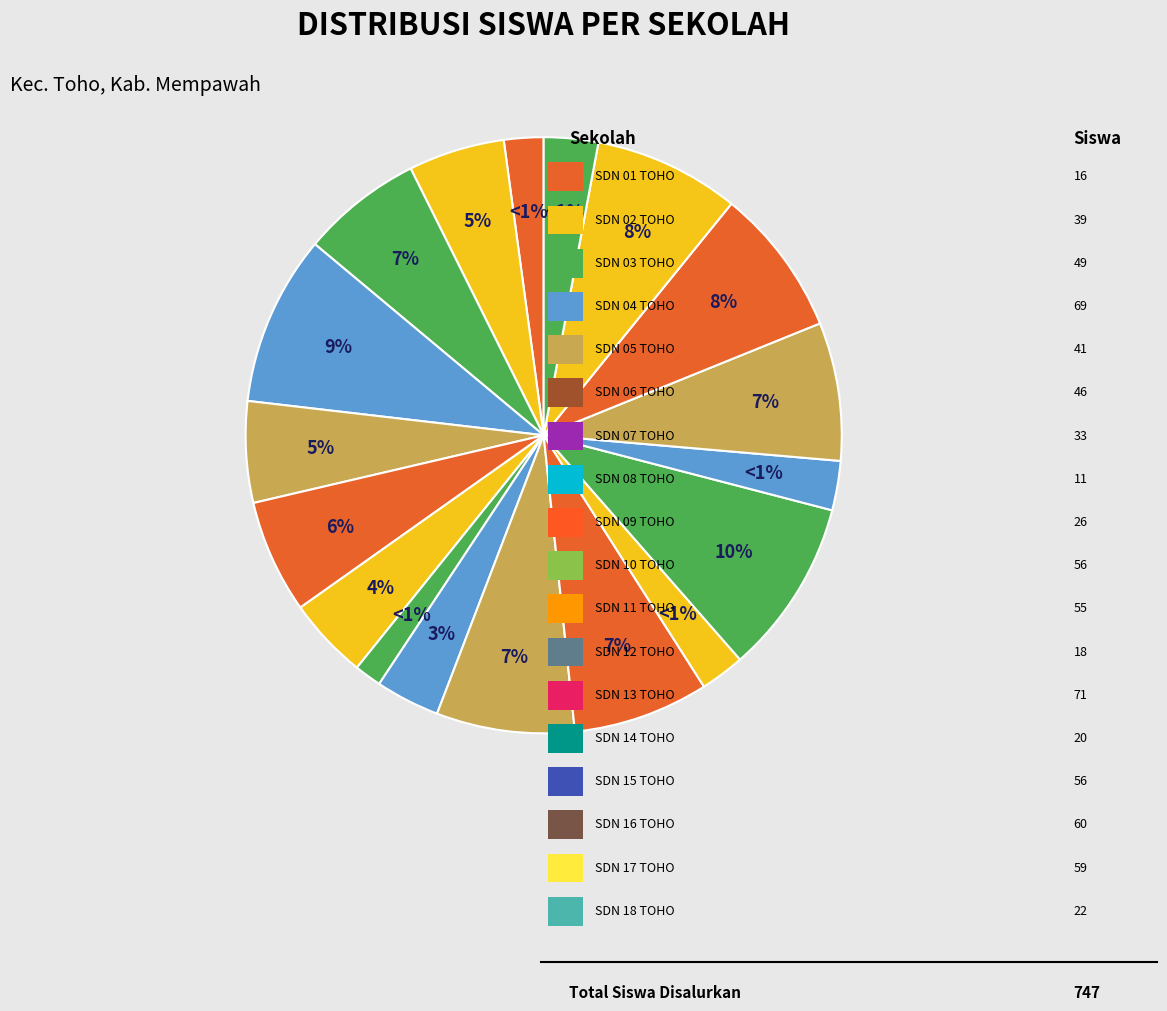

Is it true that SDN 06 TOHO is 1% of the pie?

False